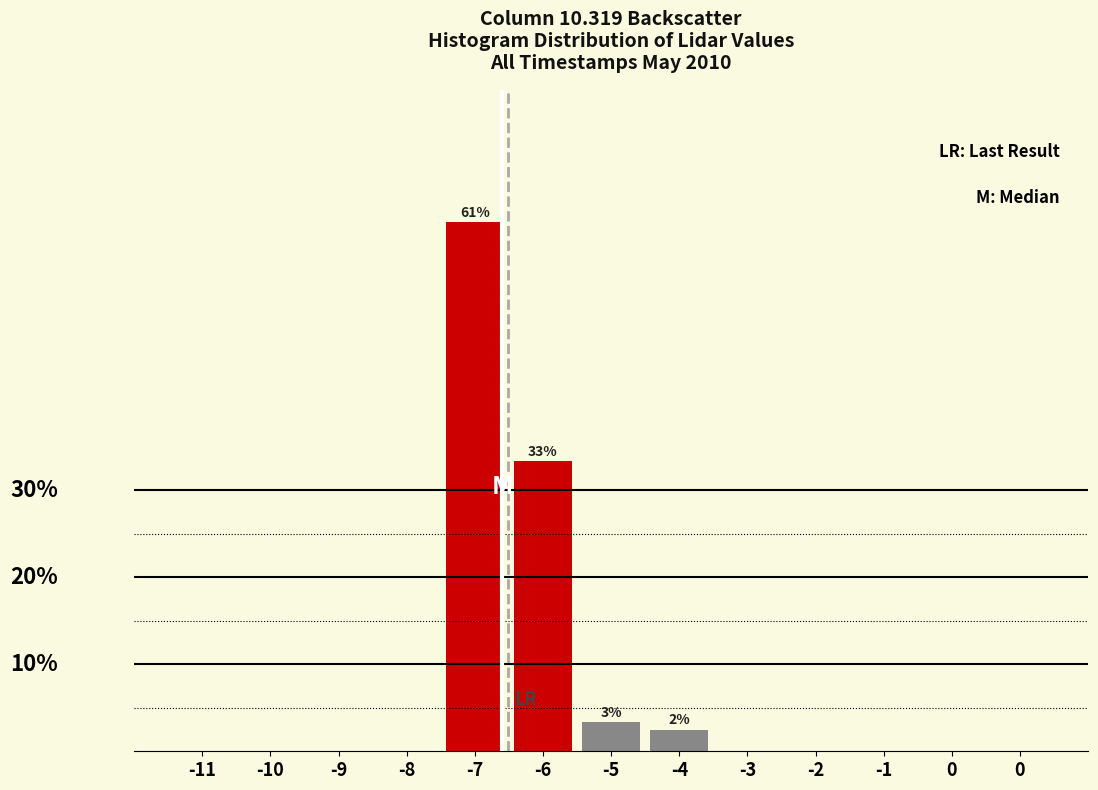

Are the bars horizontal?

No